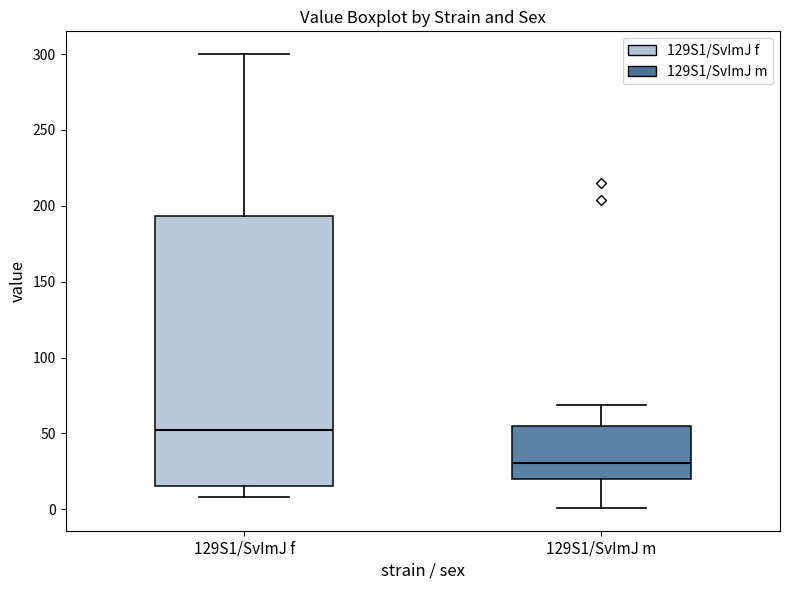

Where is the lower edge of the box for 129S1/SvImJ m on the y-axis? The values are not printed on the chart, so give them approximately, as read against the axis.

20